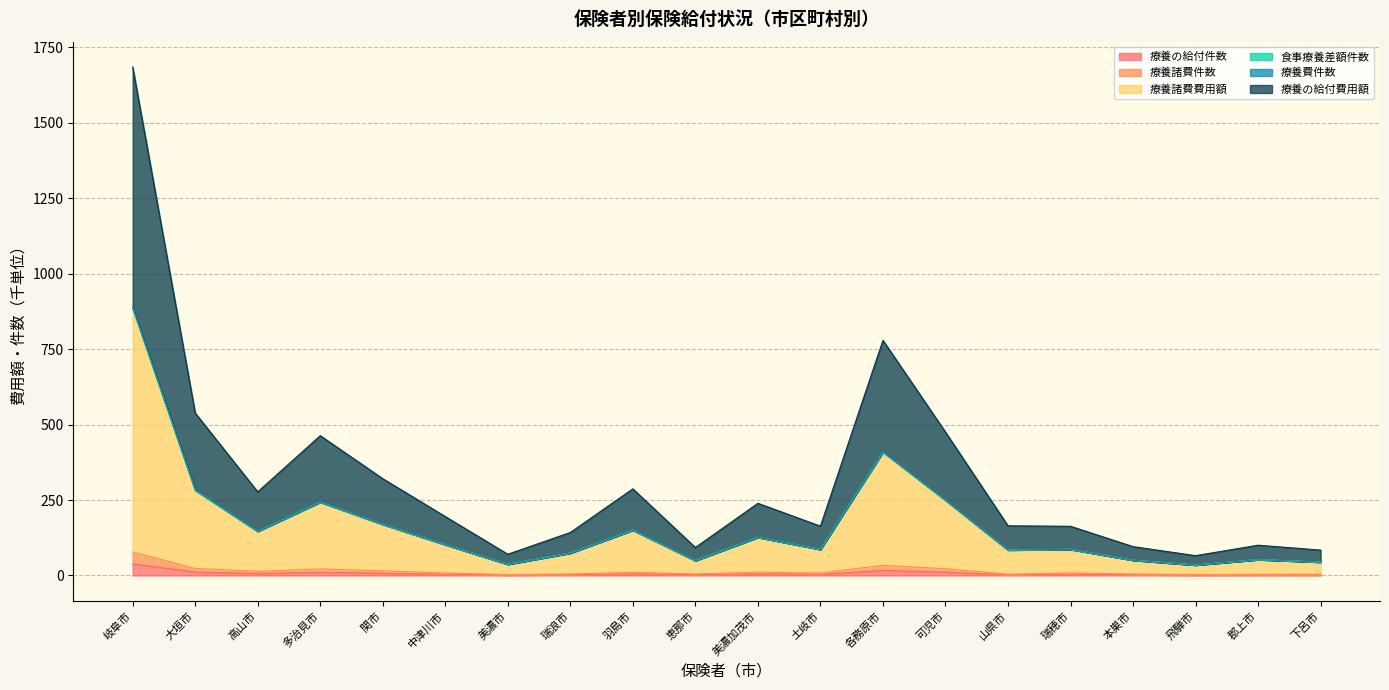

What is the difference between the 療養の給付件数 values at 飛騨市 and 関市?

5.9